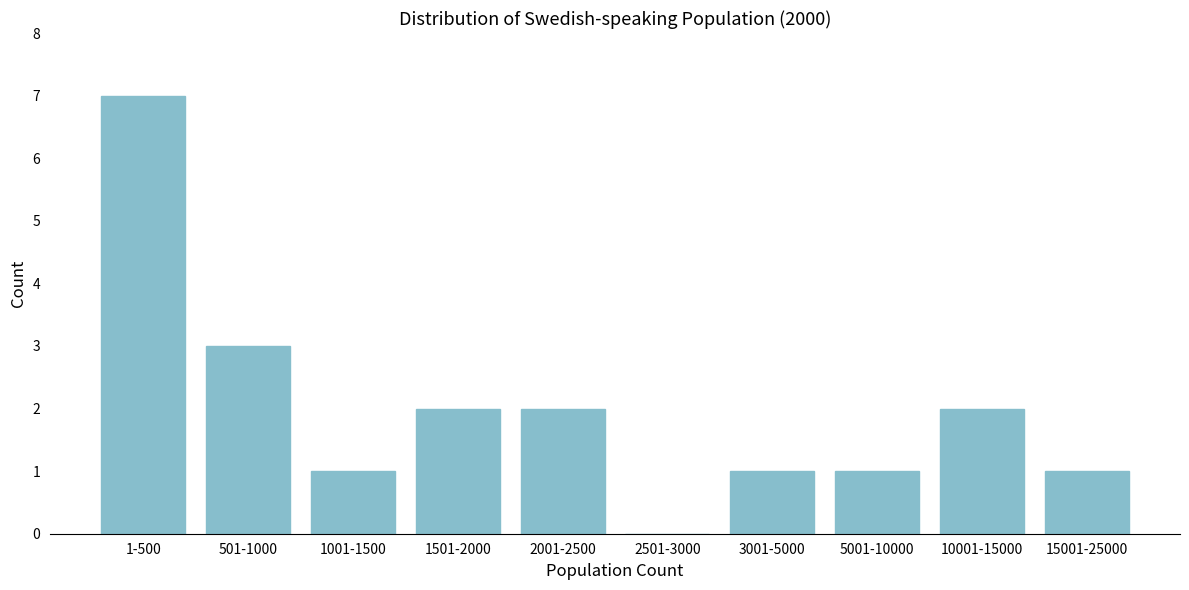

Reading right to left, what are all the values shown in this chart?

15001-25000=1	10001-15000=2	5001-10000=1	3001-5000=1	2501-3000=0	2001-2500=2	1501-2000=2	1001-1500=1	501-1000=3	1-500=7